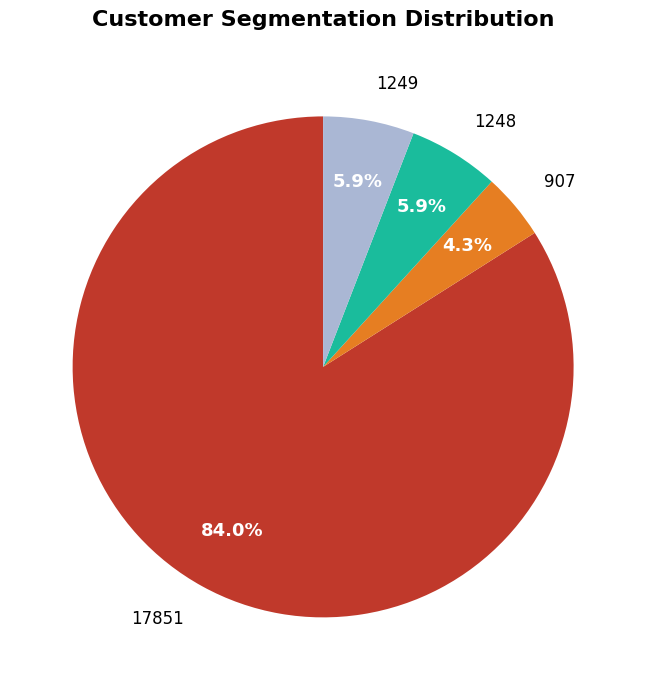

Approximately how many times larger is the value at 1248 compared to 907?

1.4